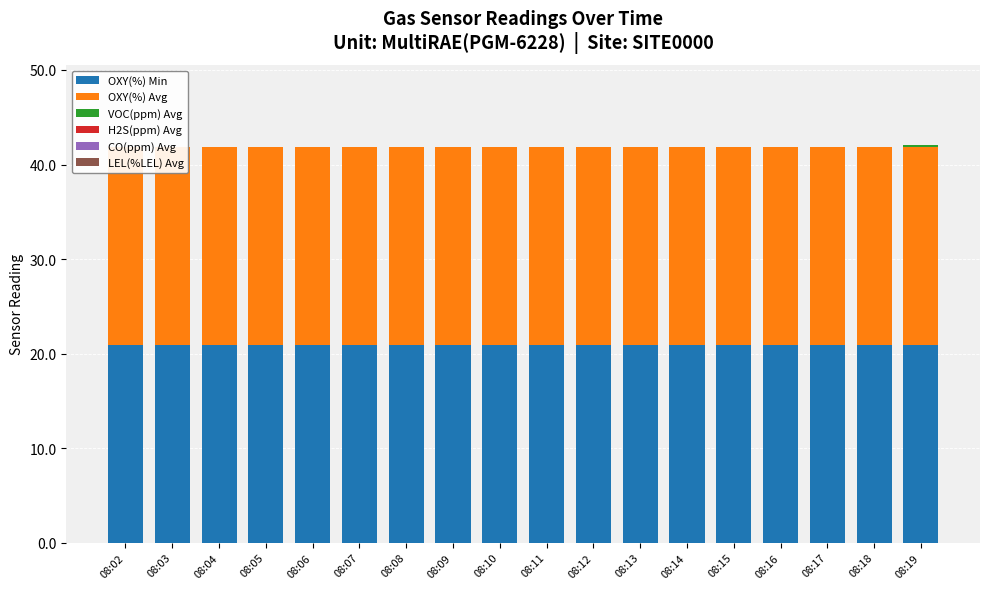

What is the maximum value shown in the chart?

20.9